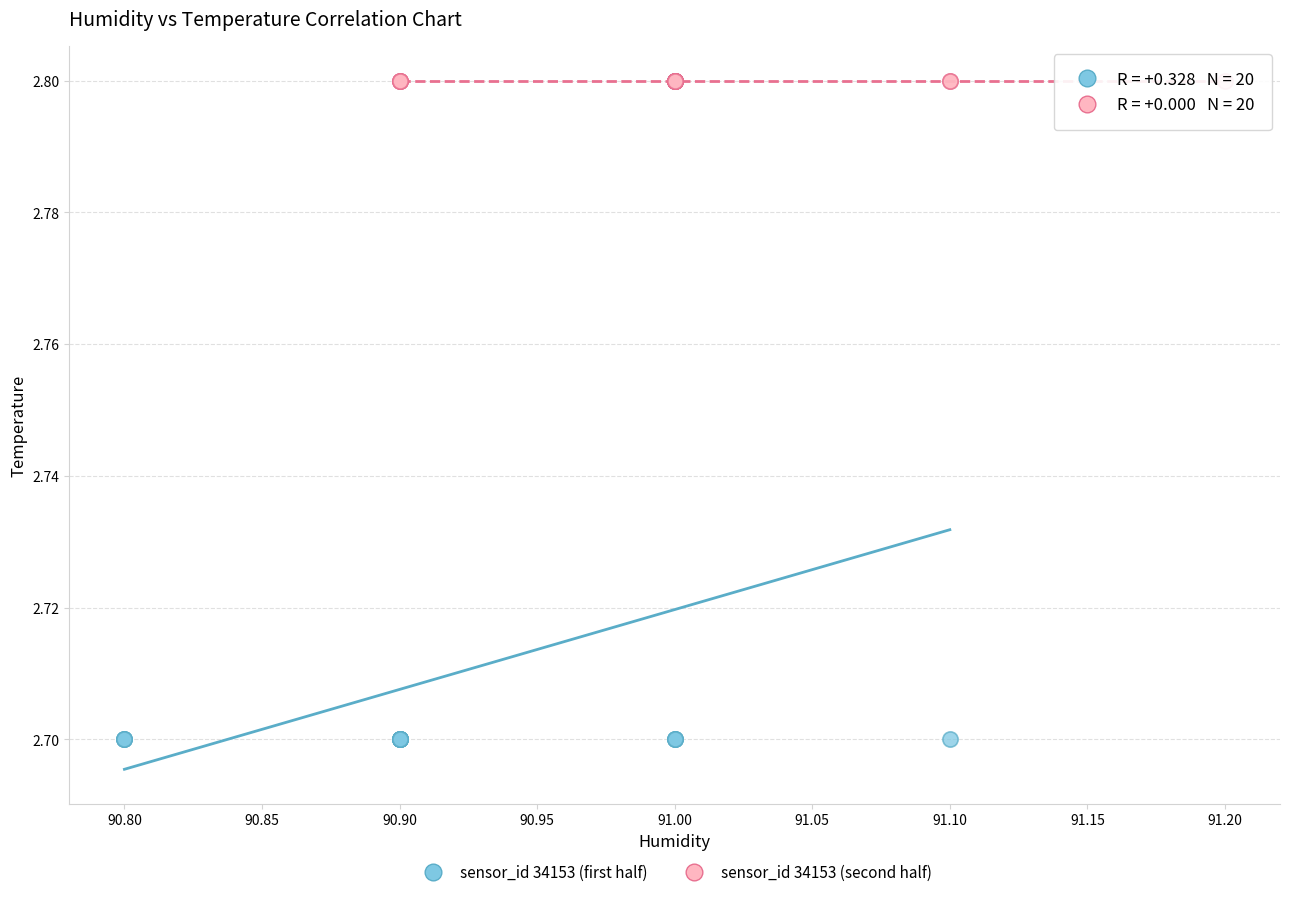

Which series reaches the minimum Y coordinate?

sensor_id 34153 (first half)